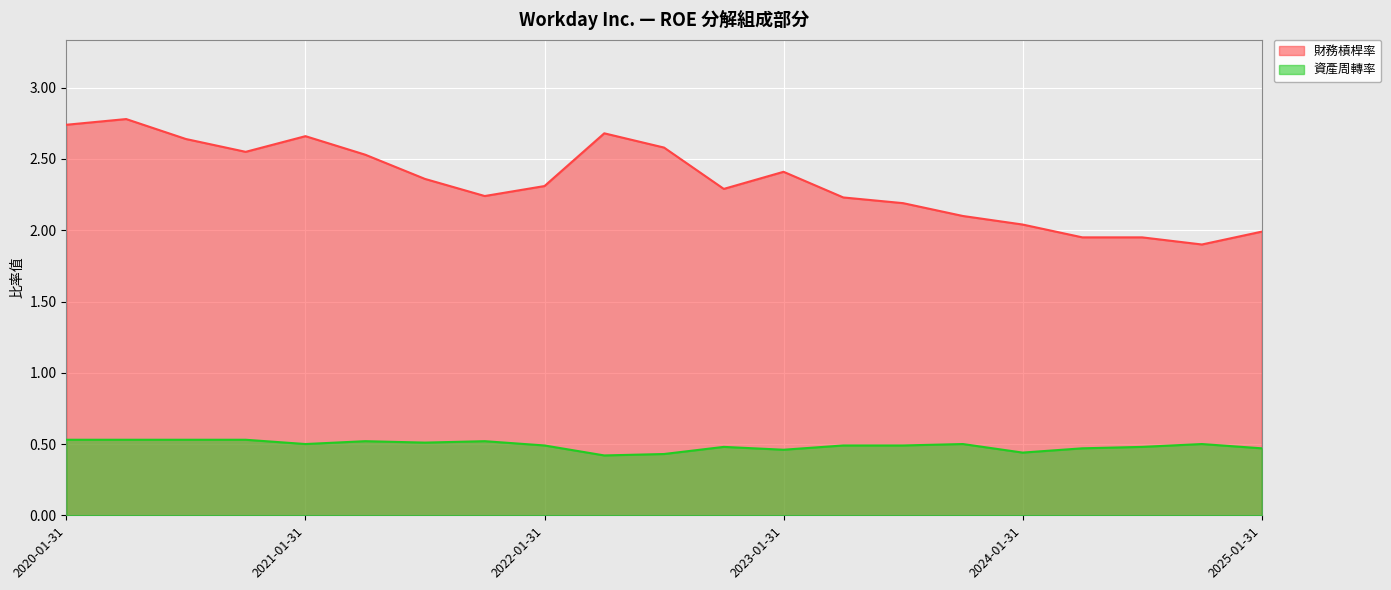

What is the difference between the maximum and second lowest values in the 財務槓桿率 series?

0.8